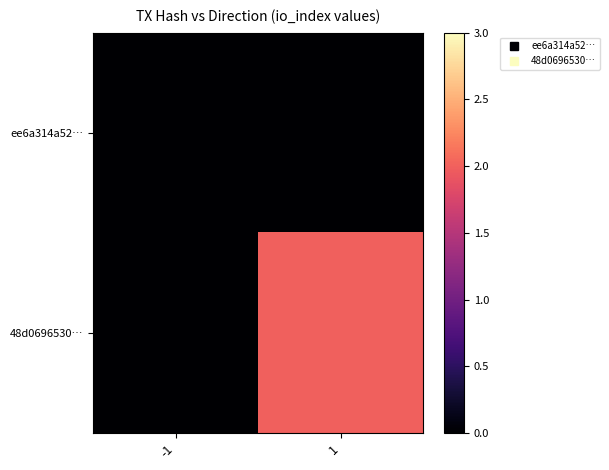

At which category is the sum across all series the highest?

1